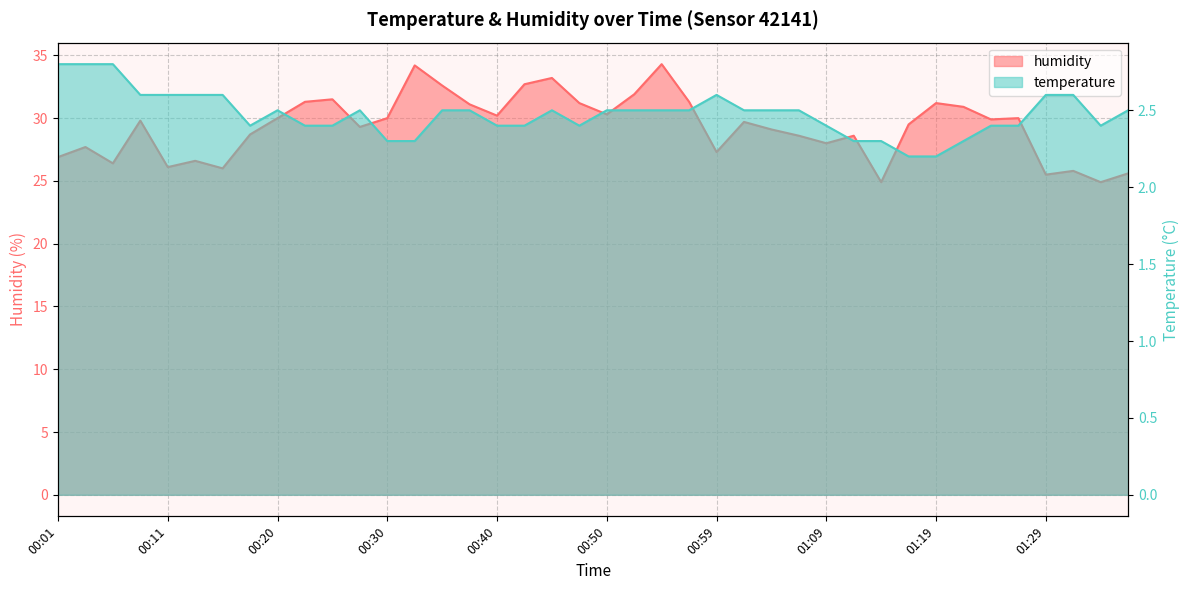

True or false: humidity has a value of 24.9 at 01:14.

True